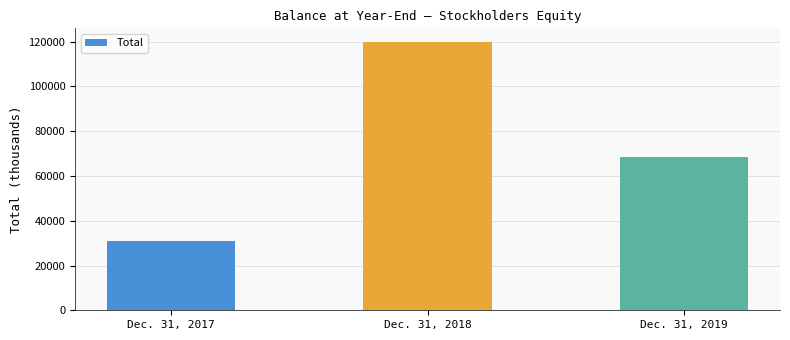

Are the bars horizontal?

No